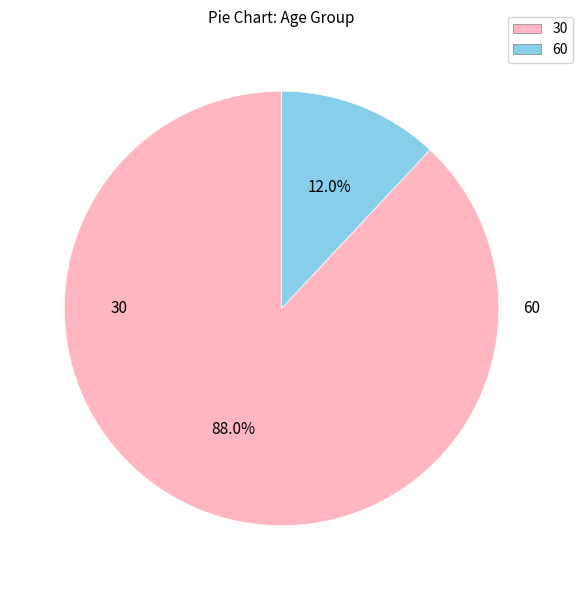

The 30 slice represents 79% of the pie. True or false?

False